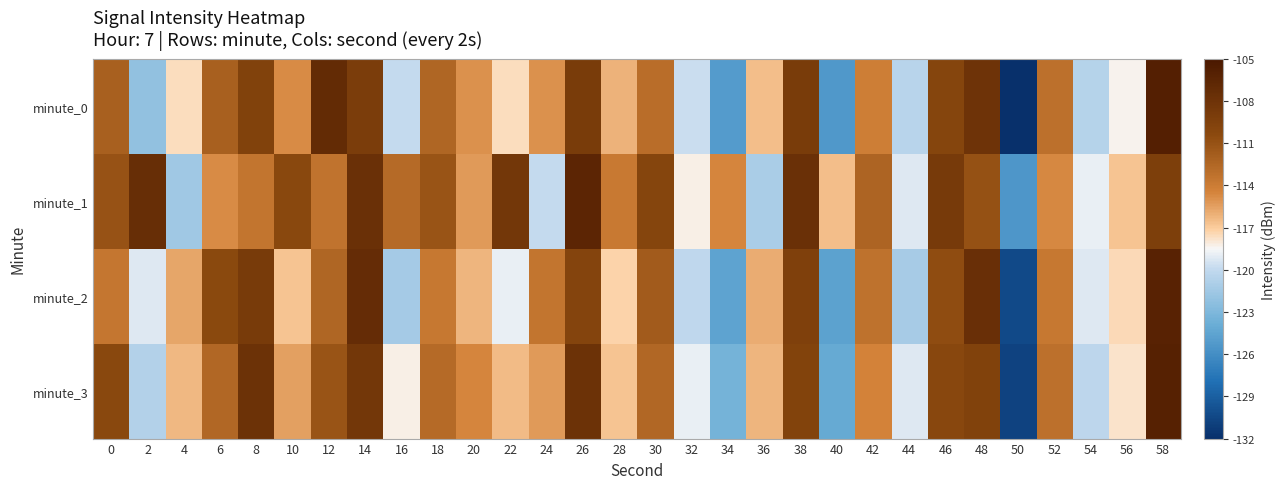

Reading left to right, extract all data points from this chart.

minute_0: 0=-112.0	2=-122.2	4=-117.6	6=-112.0	8=-109.6	10=-114.7	12=-107.2	14=-109.0	16=-120.0	18=-112.4	20=-115.0	22=-117.6	24=-115.0	26=-108.9	28=-116.1	30=-112.9	32=-119.7	34=-125.1	36=-116.5	38=-108.9	40=-125.3	42=-114.2	44=-120.5	46=-109.9	48=-108.1	50=-132.0	52=-113.2	54=-120.6	56=-118.4	58=-105.8
minute_1: 0=-111.1	2=-107.5	4=-121.5	6=-114.8	8=-113.4	10=-110.2	12=-113.4	14=-107.6	16=-112.8	18=-111.1	20=-115.2	22=-108.4	24=-119.9	26=-106.5	28=-113.8	30=-109.9	32=-118.2	34=-114.6	36=-121.1	38=-107.7	40=-116.5	42=-112.3	44=-119.2	46=-108.8	48=-111.0	50=-125.4	52=-114.7	54=-118.9	56=-116.8	58=-109.2
minute_2: 0=-113.6	2=-119.2	4=-115.7	6=-110.3	8=-108.9	10=-116.8	12=-112.5	14=-107.2	16=-121.3	18=-113.7	20=-116.2	22=-118.9	24=-113.5	26=-109.8	28=-117.2	30=-111.7	32=-120.1	34=-124.6	36=-115.9	38=-109.3	40=-124.7	42=-113.2	44=-121.2	46=-110.7	48=-107.6	50=-130.3	52=-113.7	54=-119.2	56=-117.5	58=-106.2
minute_3: 0=-110.2	2=-120.7	4=-116.3	6=-112.6	8=-107.9	10=-115.5	12=-111.1	14=-108.5	16=-118.2	18=-112.8	20=-114.6	22=-116.5	24=-115.2	26=-107.9	28=-116.8	30=-112.6	32=-118.9	34=-123.5	36=-116.2	38=-109.7	40=-124.1	42=-114.5	44=-119.2	46=-110.1	48=-109.6	50=-130.8	52=-113.1	54=-120.2	56=-117.8	58=-106.1